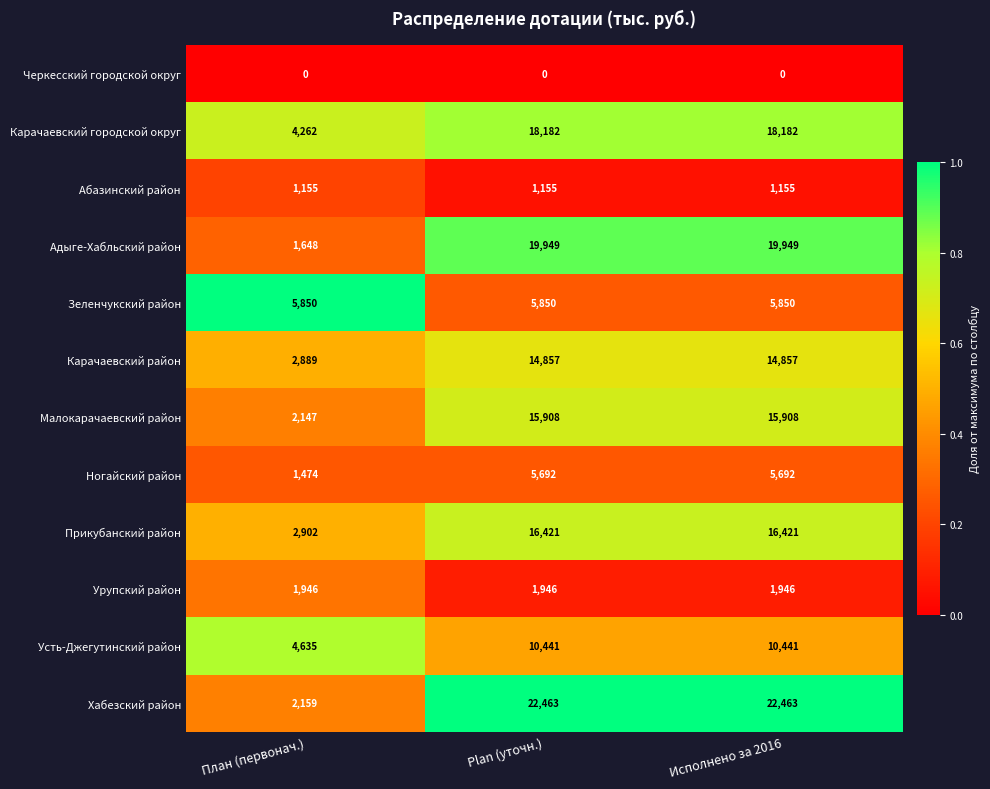

What is the total value across all series at Исполнено за 2016?

132864